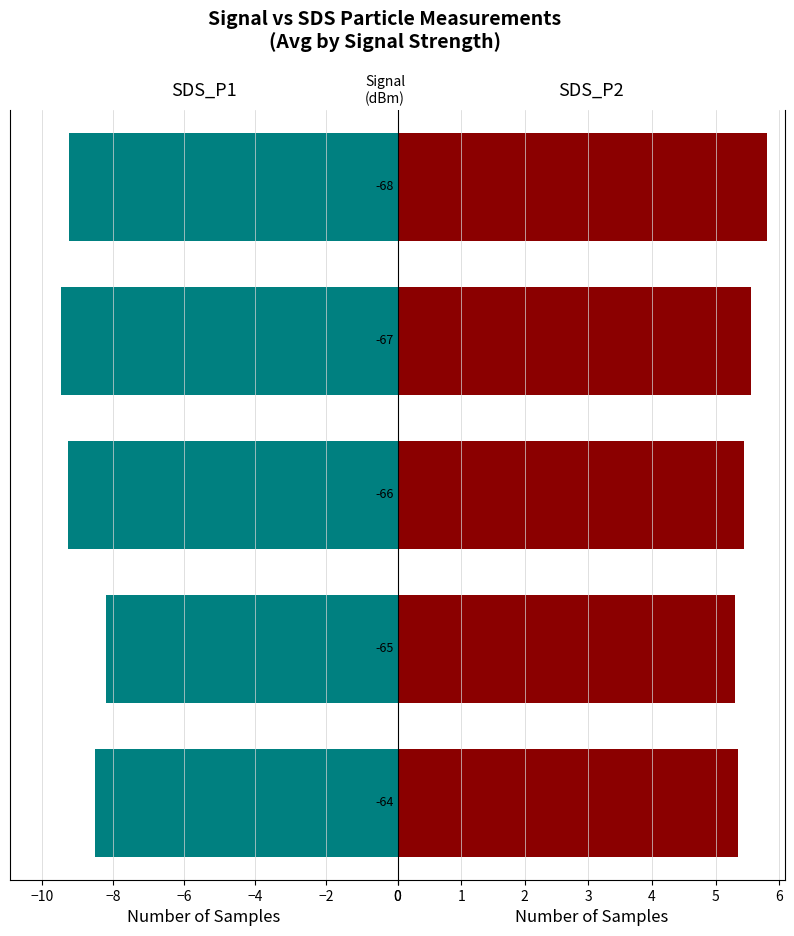

How many series are shown in this chart?

2